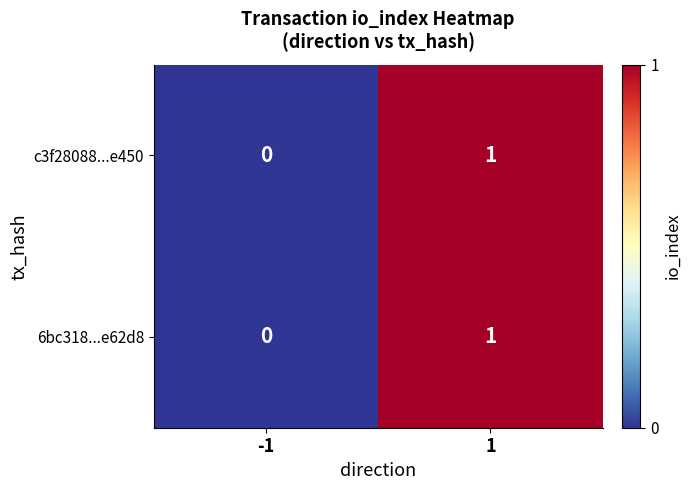

How many categories are shown in the chart?

2